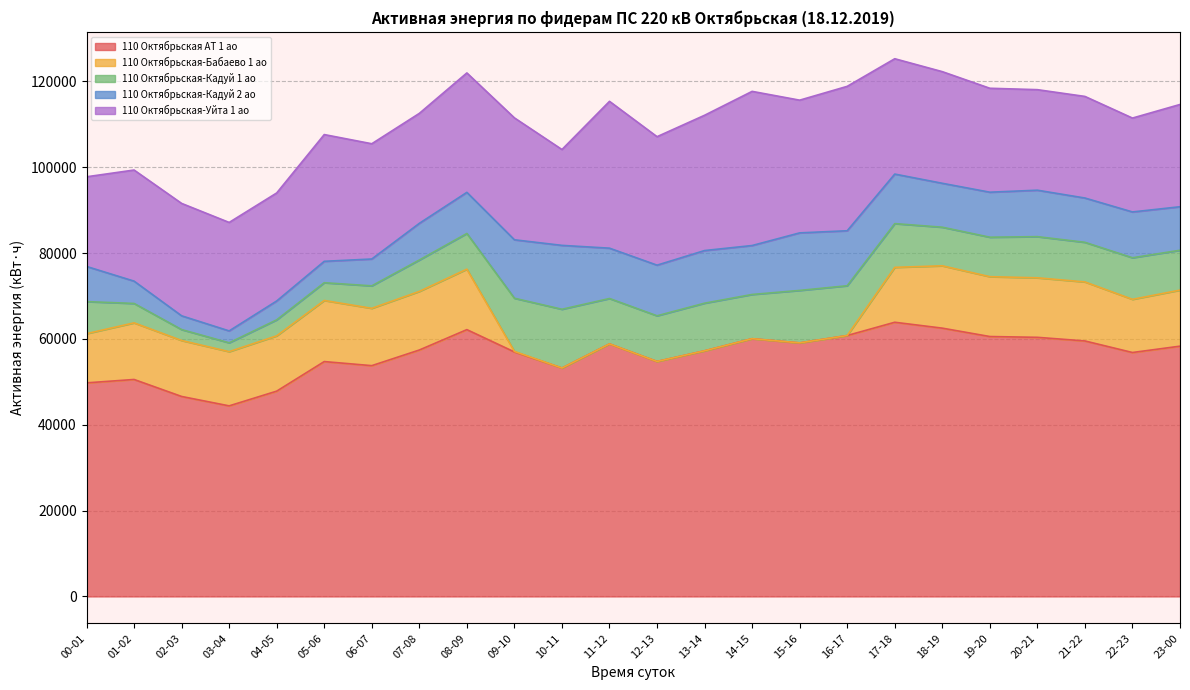

Does the chart display data point markers on the line(s)?

No